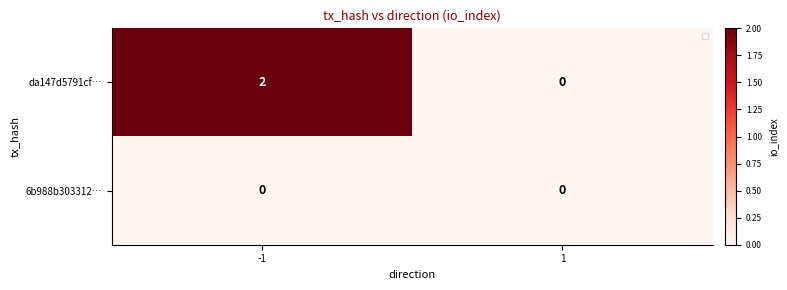

Reading left to right, what are all the values shown in this chart?

da147d5791cf…: 2	0
6b988b303312…: 0	0